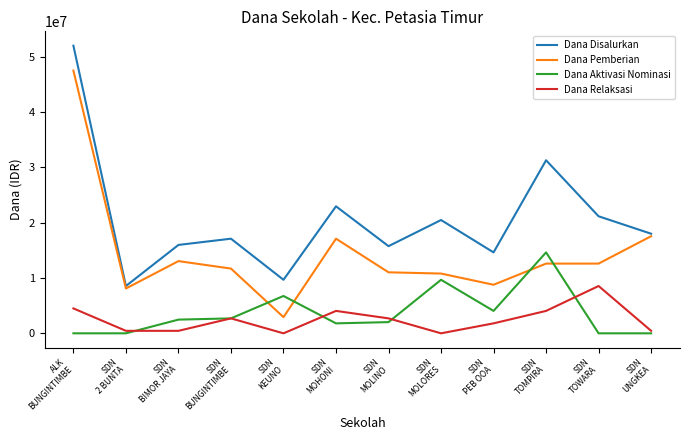

What is the difference between the maximum and minimum values in the Dana Disalurkan series?

43425000